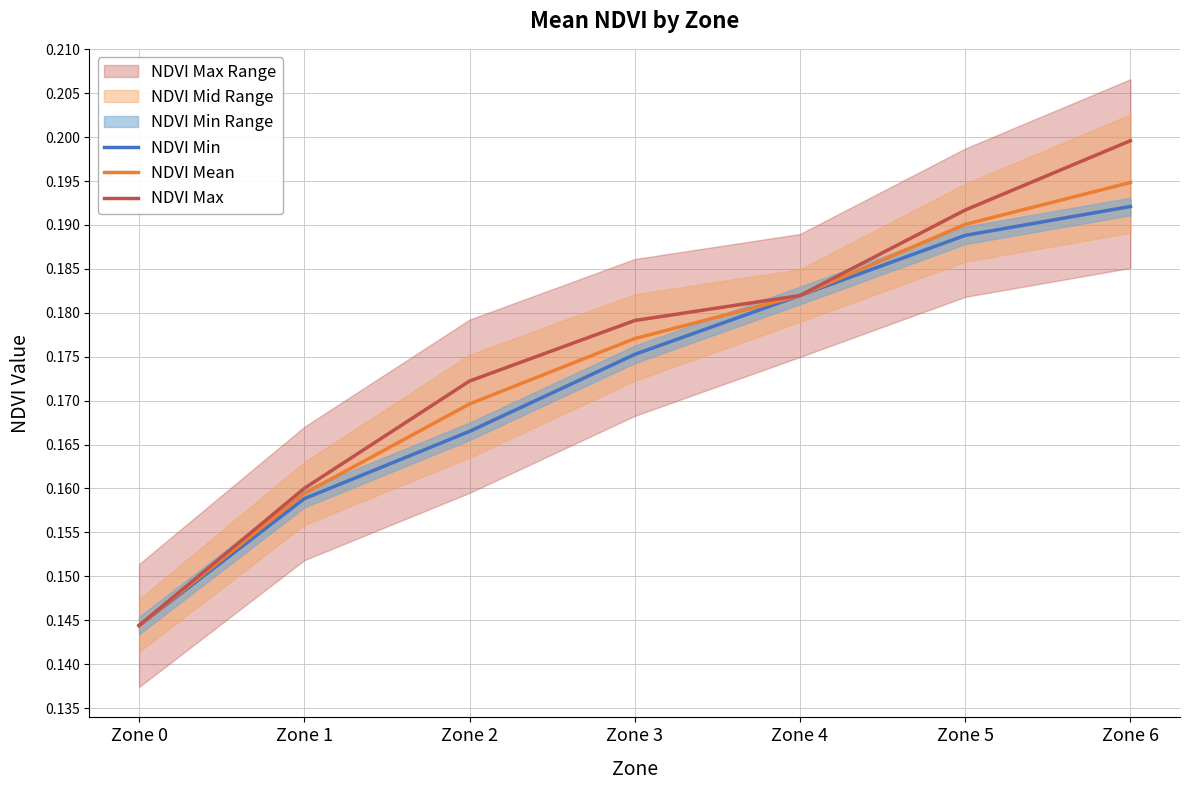

How many categories are shown in the chart?

7